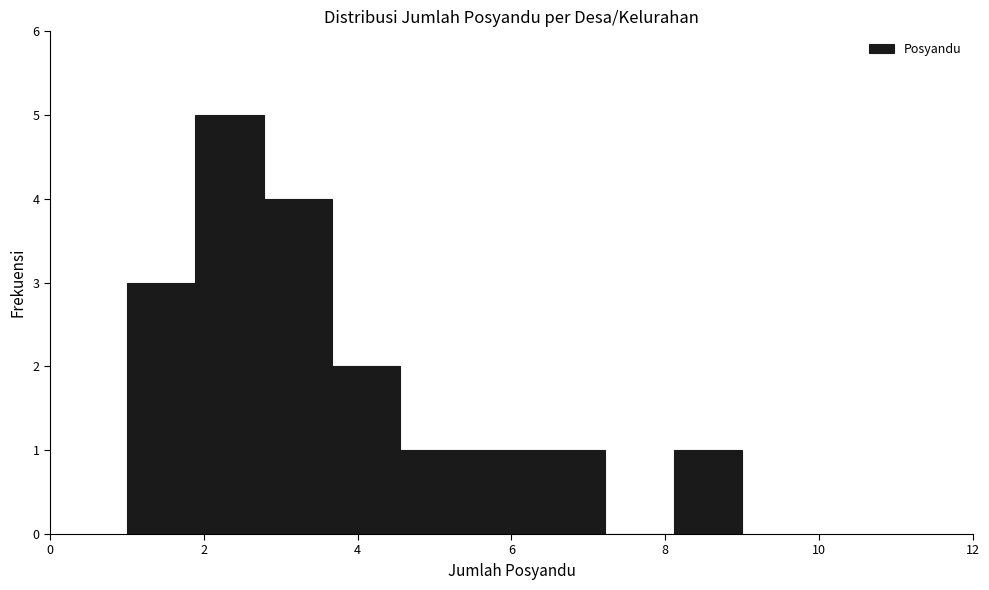

Which range on the x-axis has the tallest bar?

1.8 to 2.8